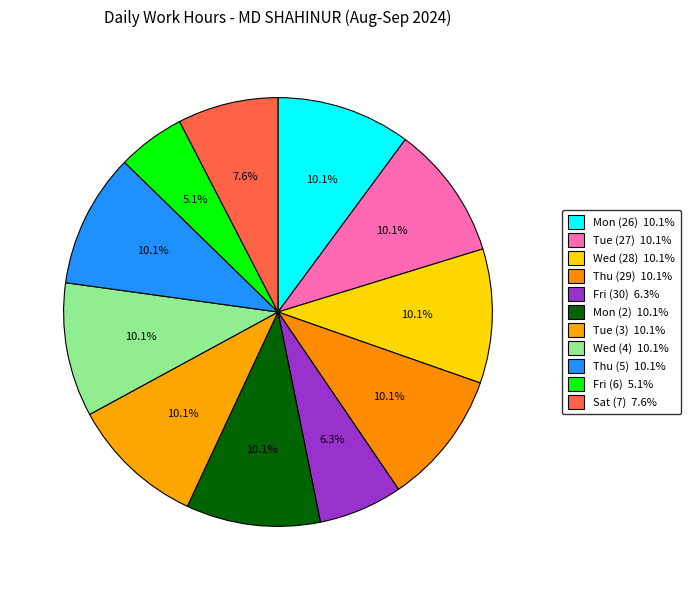

Count the number of slices in the pie.

11